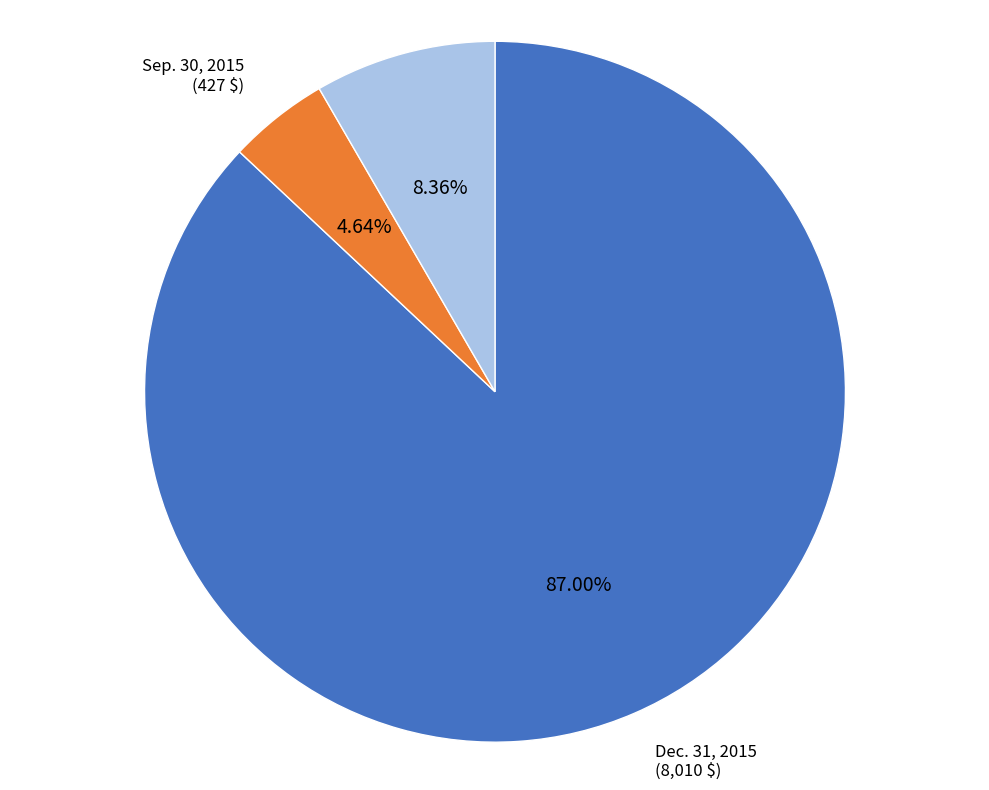

Is there a majority slice in this chart?

Yes